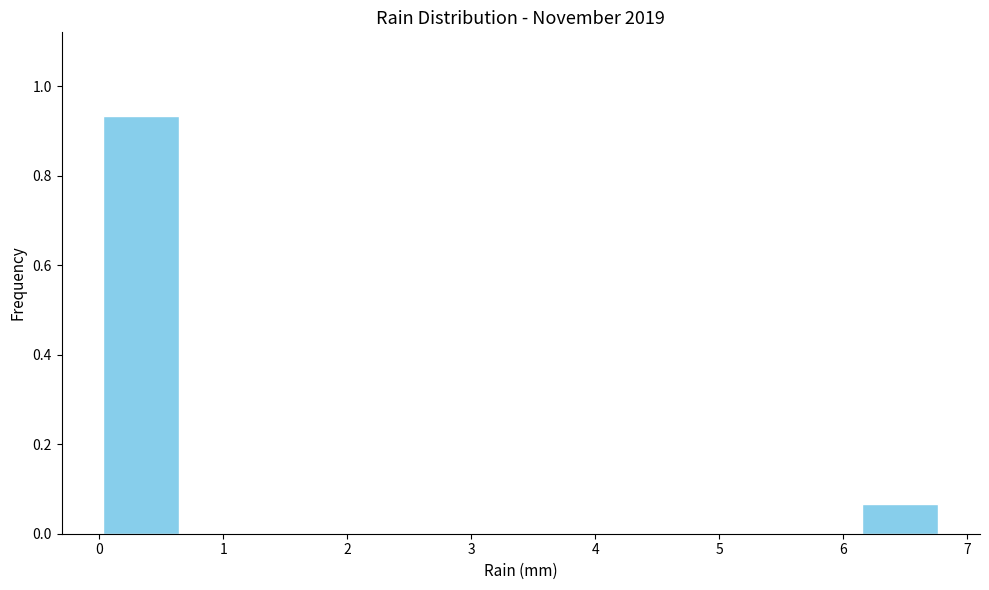

What is the height of the bar covering 6.12 to 6.80 on the x-axis? Neither the bar edges nor the heights are printed on the chart, so give them approximately, as read against the axes.

0.06